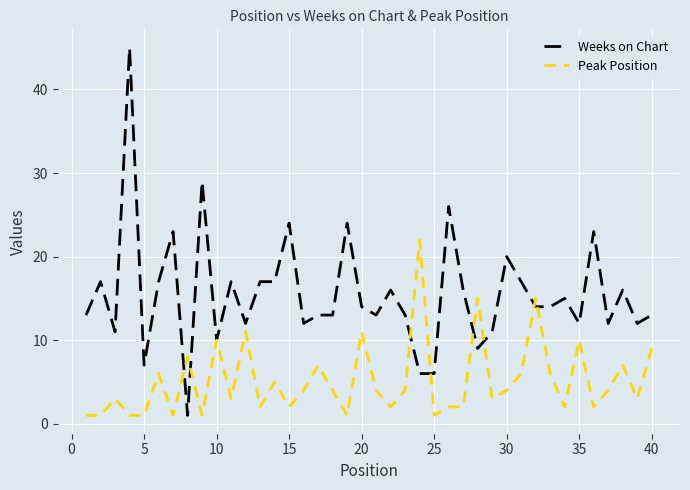

List the series in order of their peak value, highest first.

Weeks on Chart, Peak Position